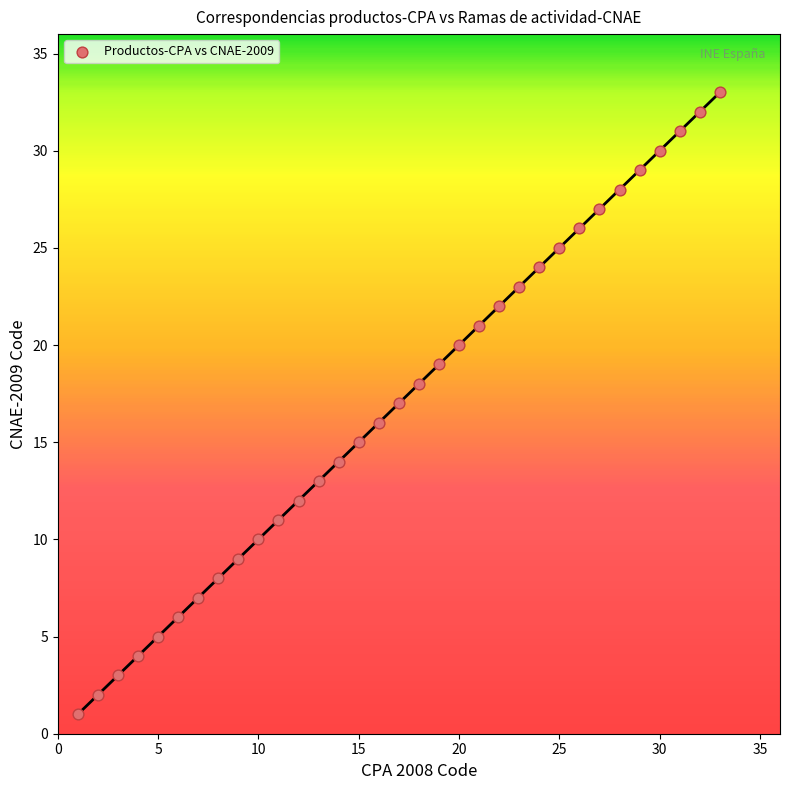

What is the range of X values (max minus min)?

32